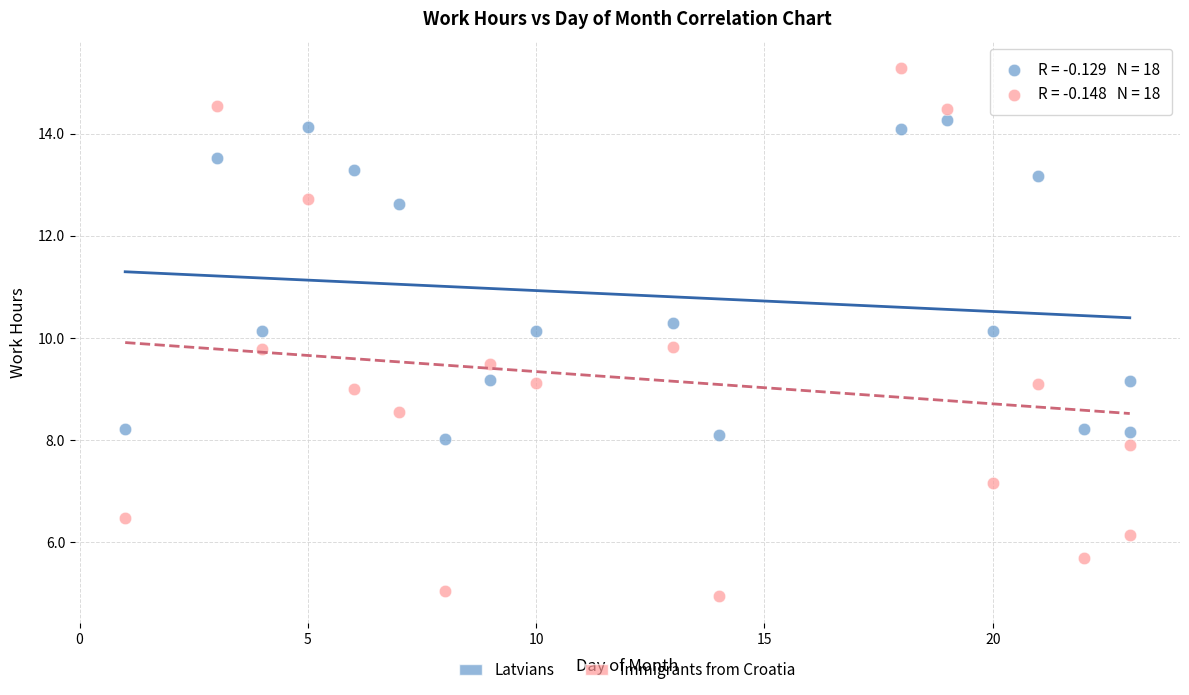

Which series reaches the maximum Y coordinate?

Immigrants from Croatia